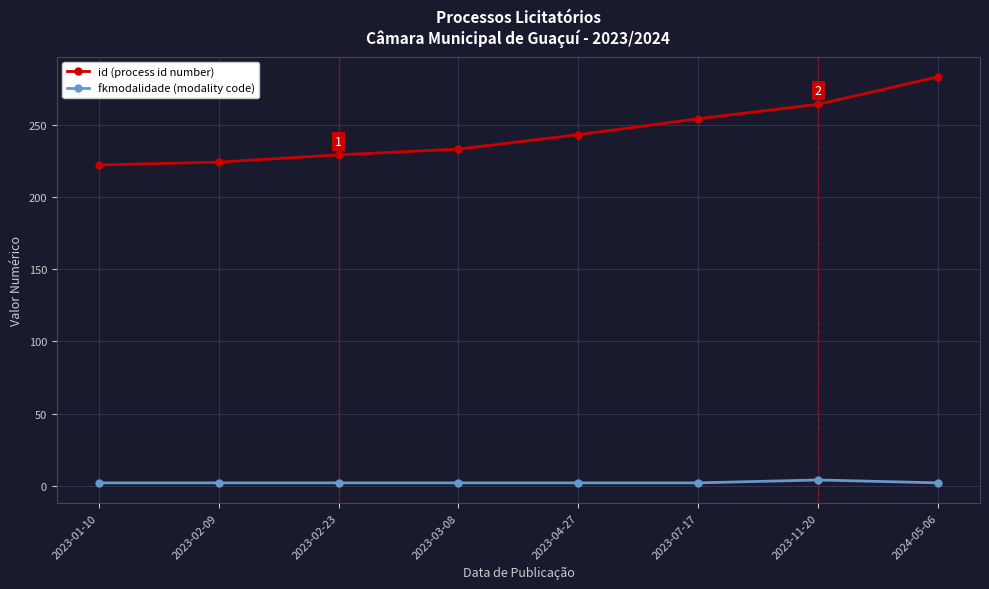

What position from the left is 2023-02-09?

2